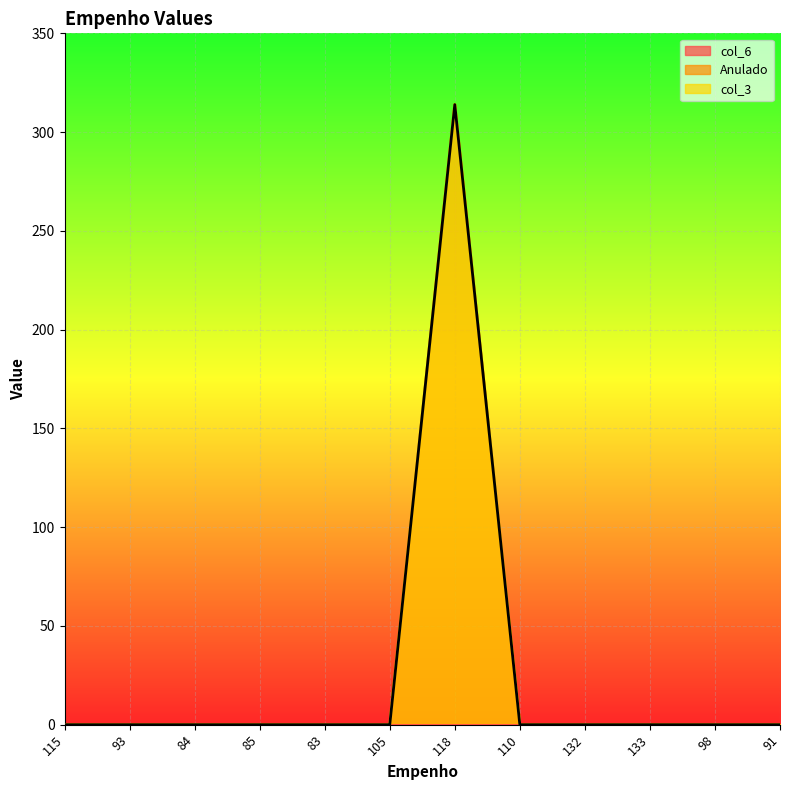

Reading left to right, list all the values displayed in this chart.

Anulado: 0.0	0.0	0.0	0.0	0.0	0.0	313.9	0.0	0.0	0.0	0.0	0.0
col_3: 0.0	0.0	0.0	0.0	0.0	0.0	313.9	0.0	0.0	0.0	0.0	0.0